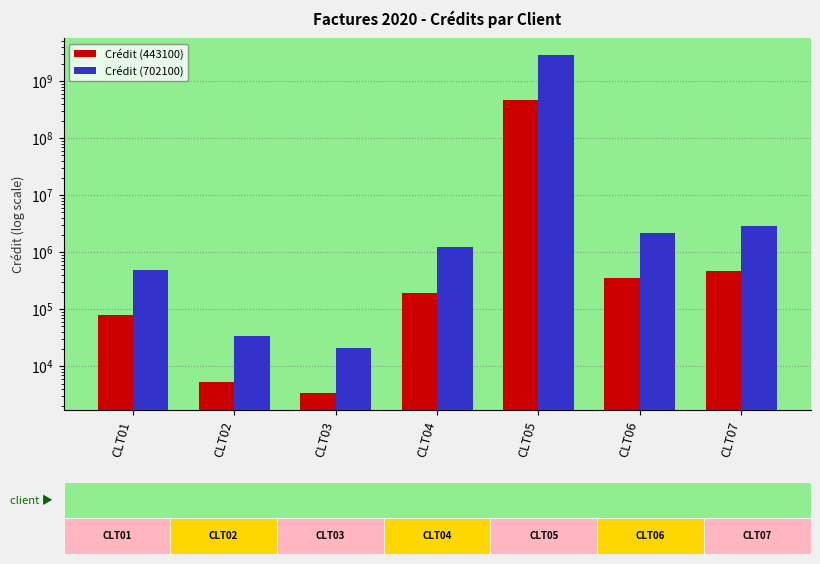

Reading right to left, extract all data points from this chart.

Crédit (443100): CLT07=462400	CLT06=351900	CLT05=458156800	CLT04=195840	CLT03=3400	CLT02=5372	CLT01=78200
Crédit (702100): CLT07=2890000	CLT06=2198100	CLT05=2863480000	CLT04=1224000	CLT03=21250	CLT02=33524	CLT01=488750